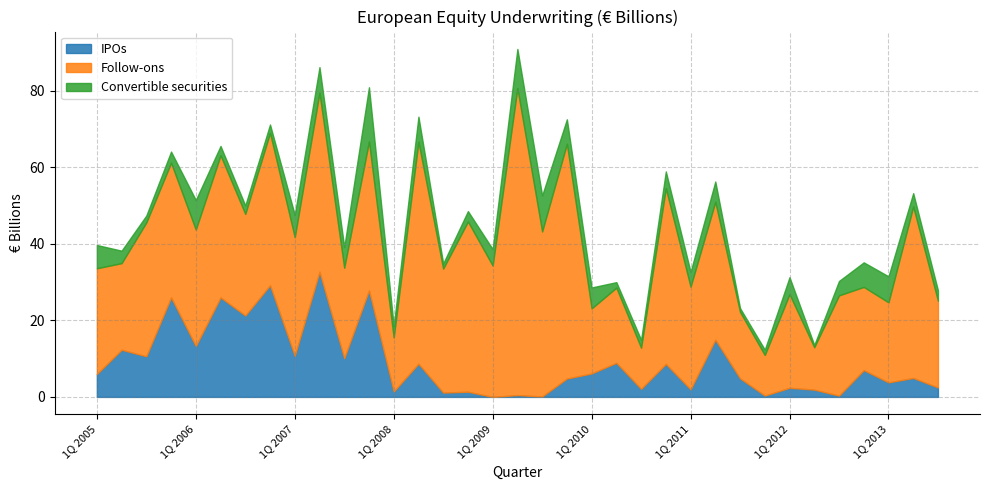

List the series in order of their peak value, highest first.

Follow-ons, IPOs, Convertible securities